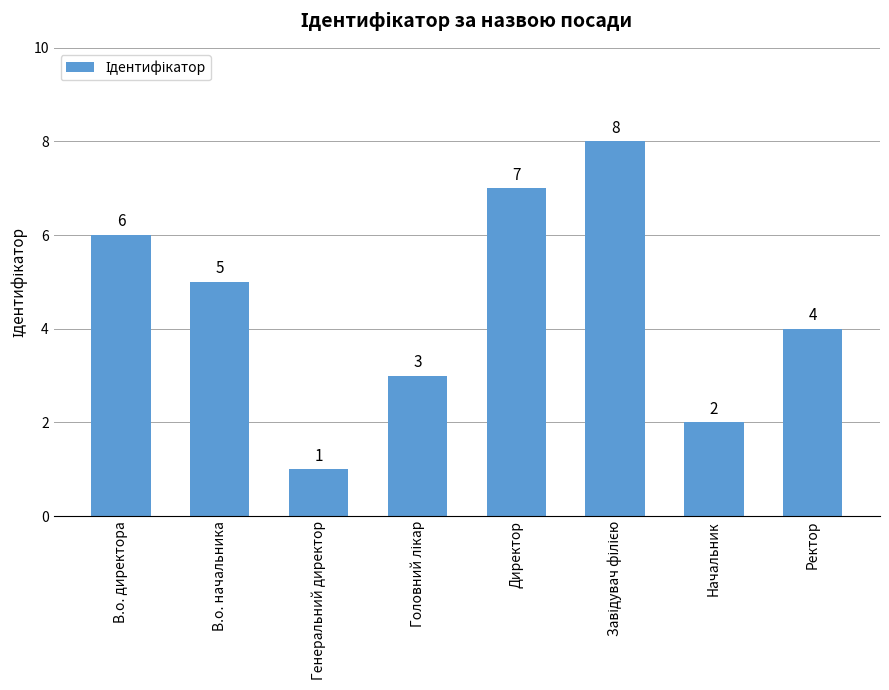

How many values are below 5?

4